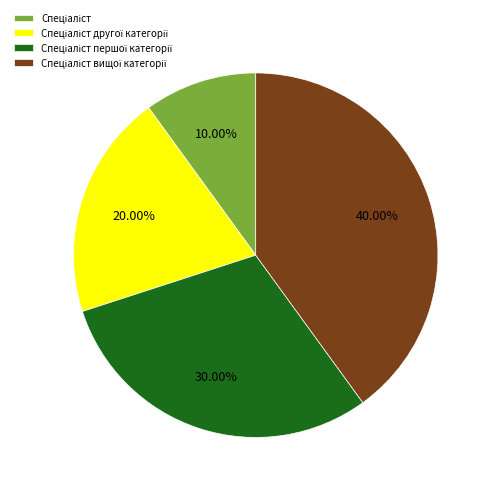

Is there a majority slice in this chart?

No